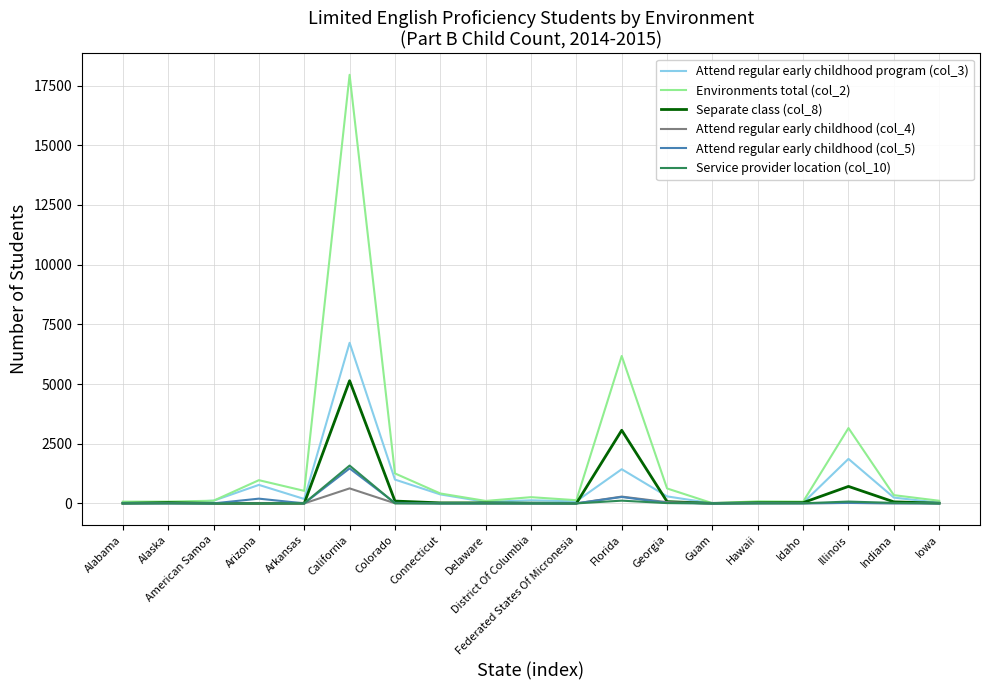

At which category is the sum across all series the highest?

California